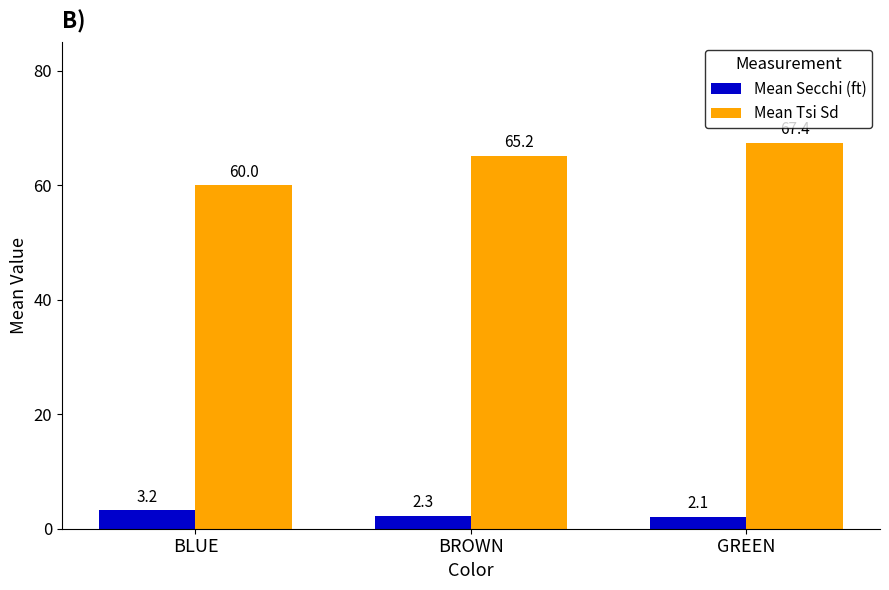

At how many categories does at least one series exceed 50?

3